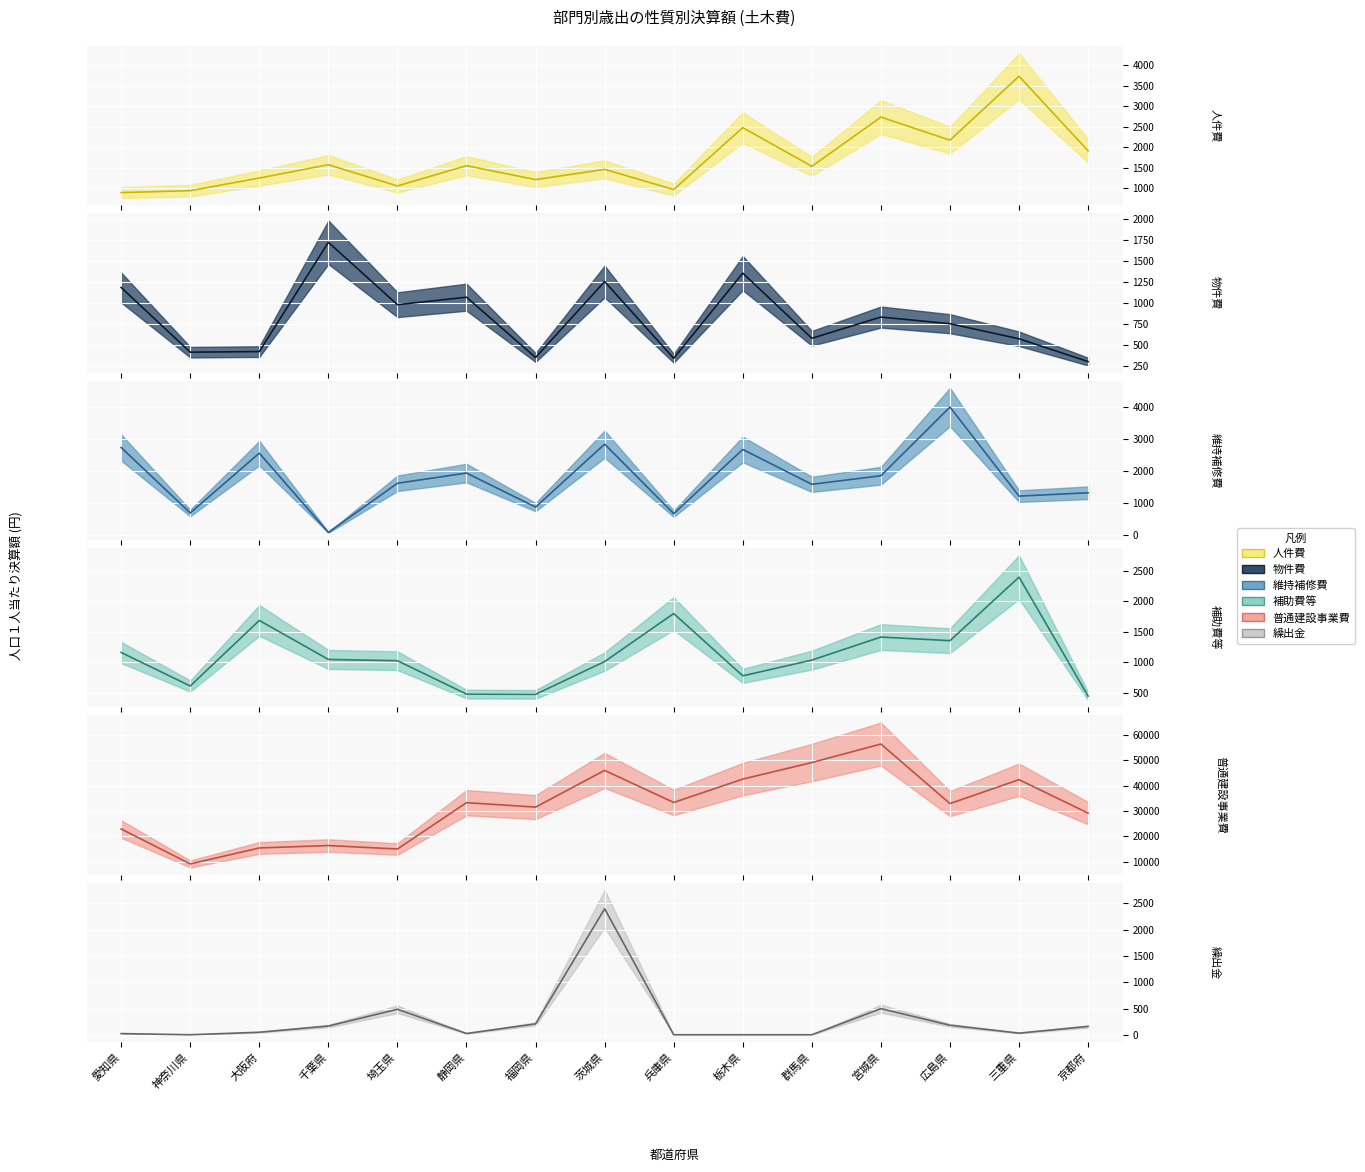

The 補助費等 series shows 557 at 埼玉県. True or false?

False